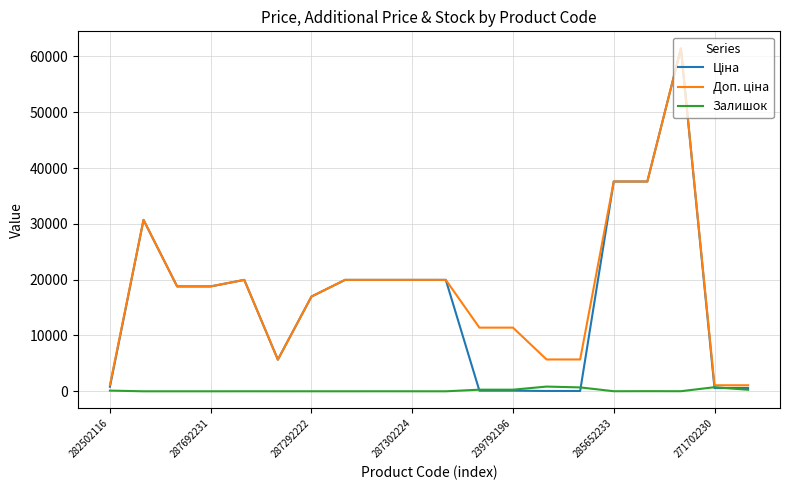

In Залишок, how many points are lower than both neighbors (excluding endpoints)?

5